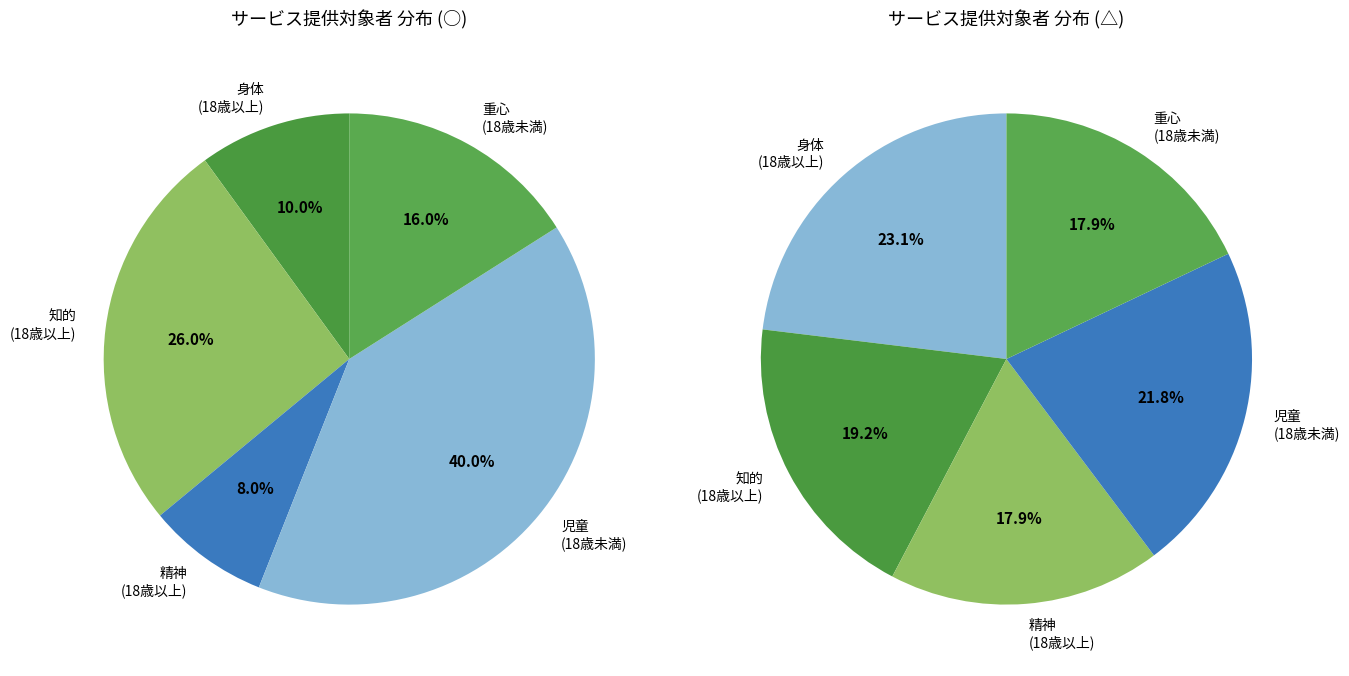

Count the number of slices in the pie.

5